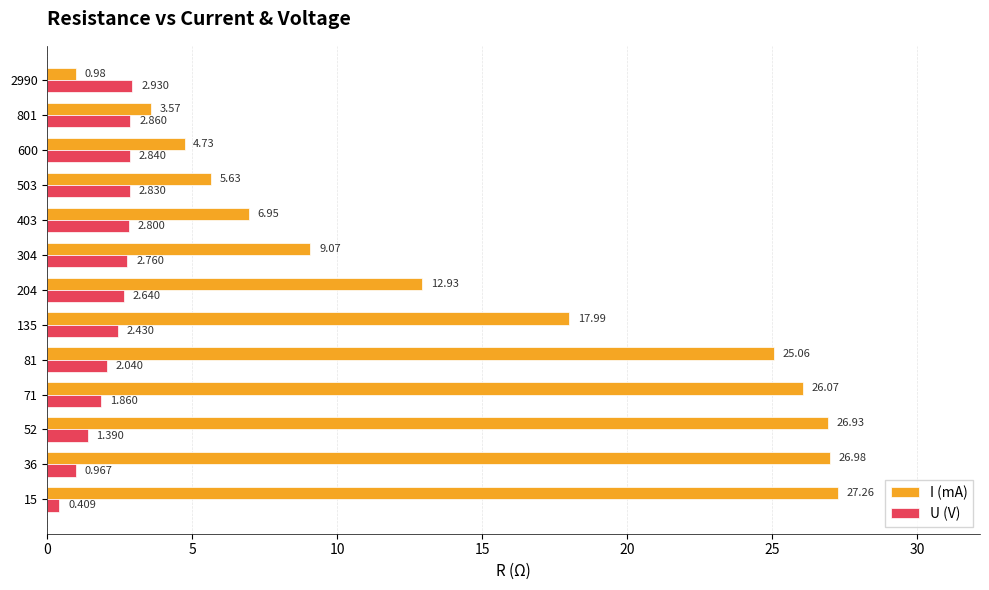

Count the number of categories in the chart.

13